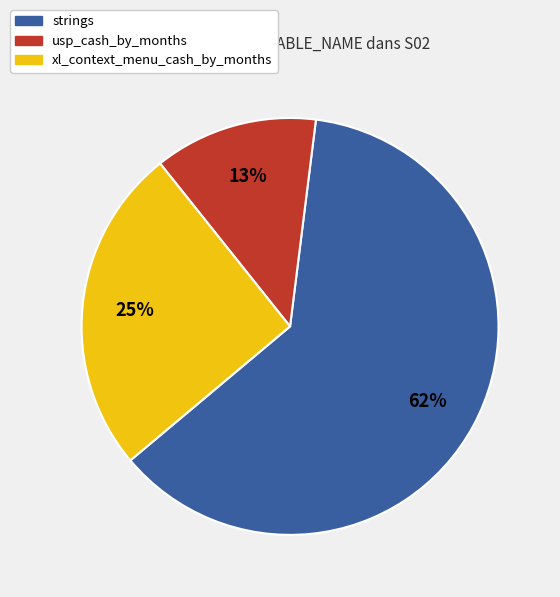

Rank the categories by value from lowest to highest.

usp_cash_by_months, xl_context_menu_cash_by_months, strings